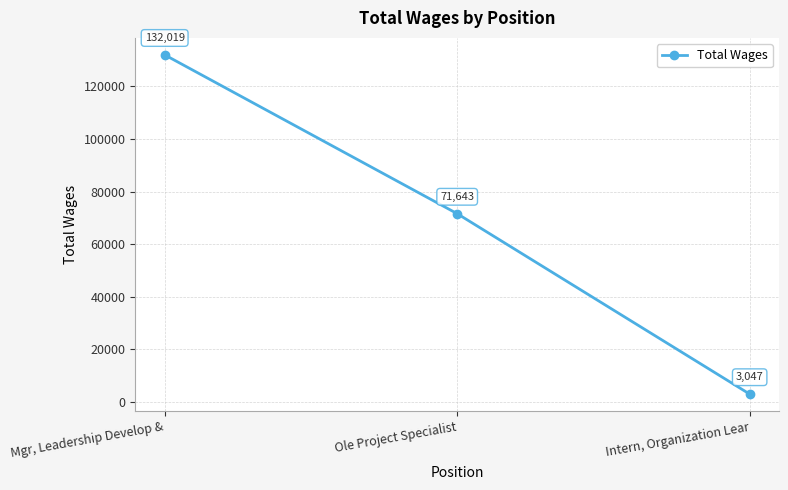

What is the average value?

68903